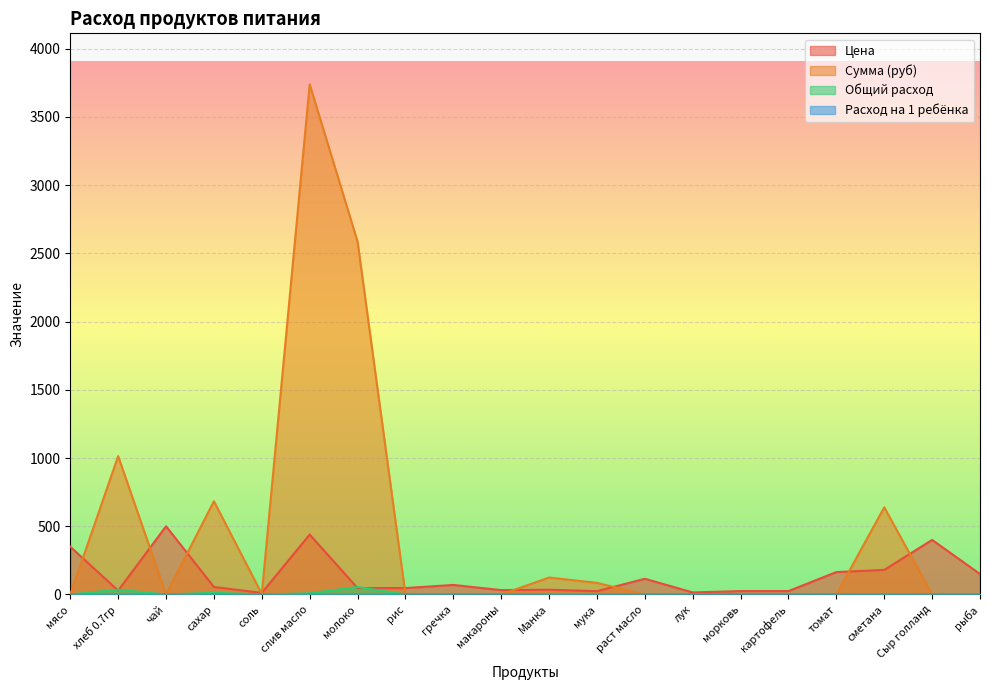

What is the sum of the Сумма (руб) values at молоко and томат?

2586.2